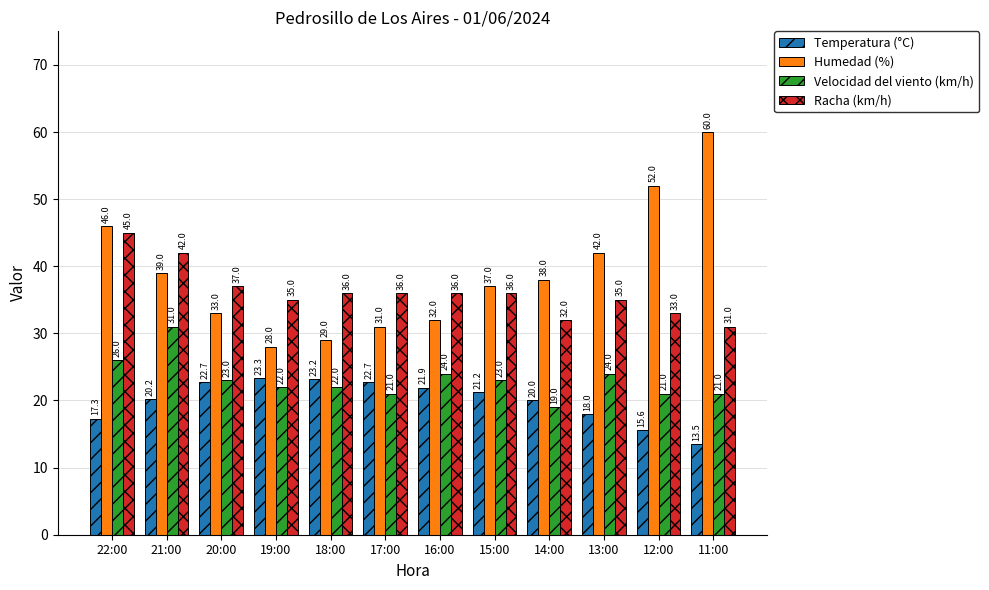

Rank the series by their maximum value, from lowest to highest.

Temperatura (°C), Velocidad del viento (km/h), Racha (km/h), Humedad (%)